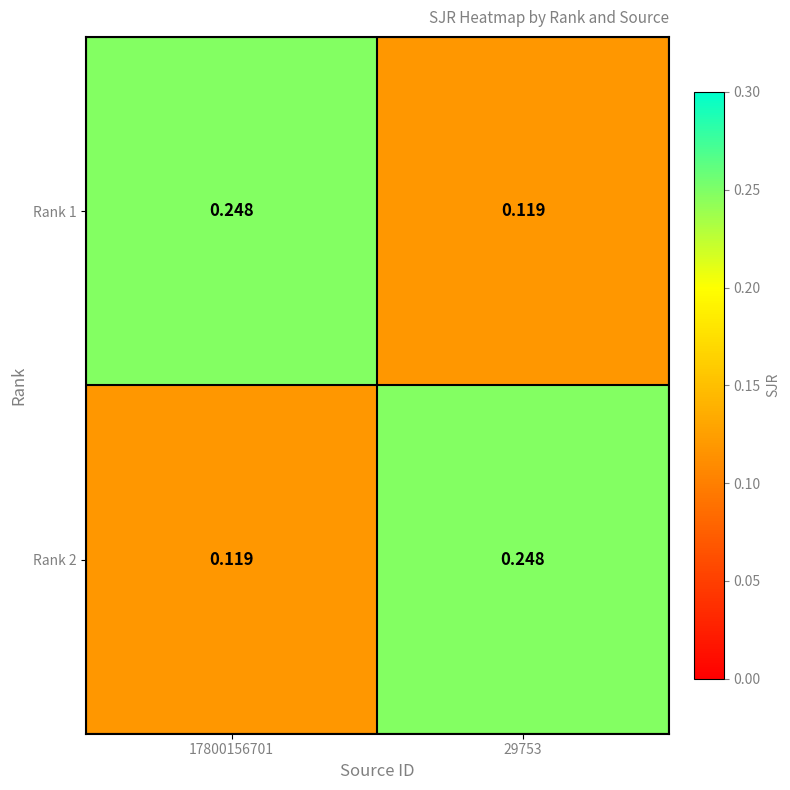

At 29753, list the series in order from largest to smallest.

Rank 2, Rank 1